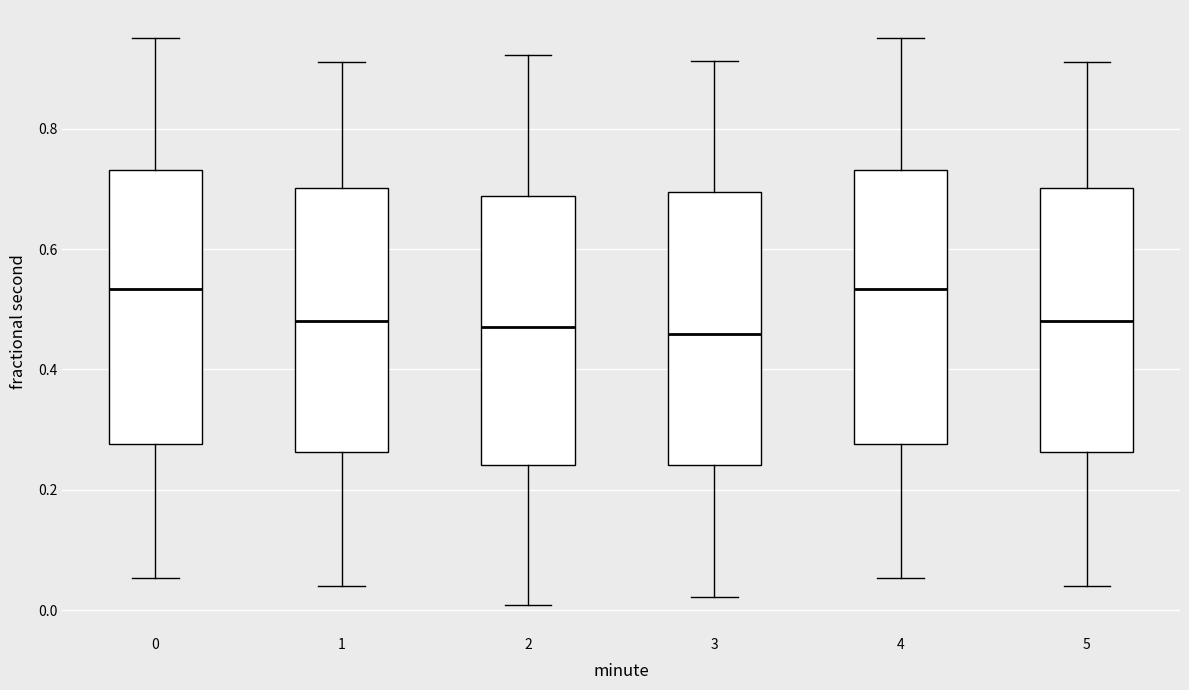

Reading left to right, read every box against the y-axis: the position of its median line, the range the box covers, and the ends of its whiskers. The values are not printed on the chart, so give them approximately, as read against the axis.

0: median 0.54, box 0.28 to 0.74, whiskers 0.06 to 0.96
1: median 0.48, box 0.26 to 0.70, whiskers 0.04 to 0.92
2: median 0.48, box 0.24 to 0.68, whiskers 0.00 to 0.92
3: median 0.46, box 0.24 to 0.70, whiskers 0.02 to 0.92
4: median 0.54, box 0.28 to 0.74, whiskers 0.06 to 0.96
5: median 0.48, box 0.26 to 0.70, whiskers 0.04 to 0.92